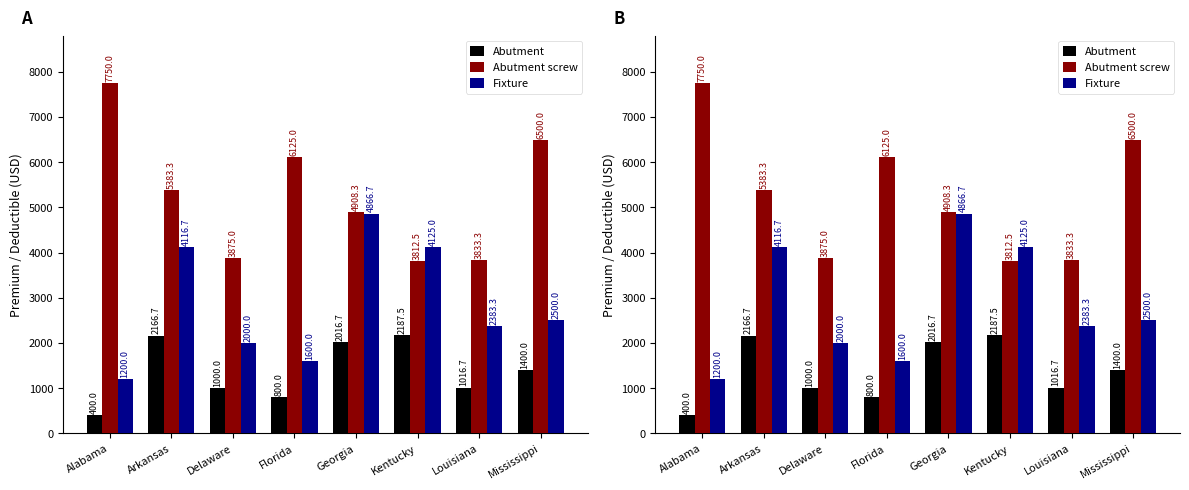

At how many categories does at least one series exceed 5428?

3